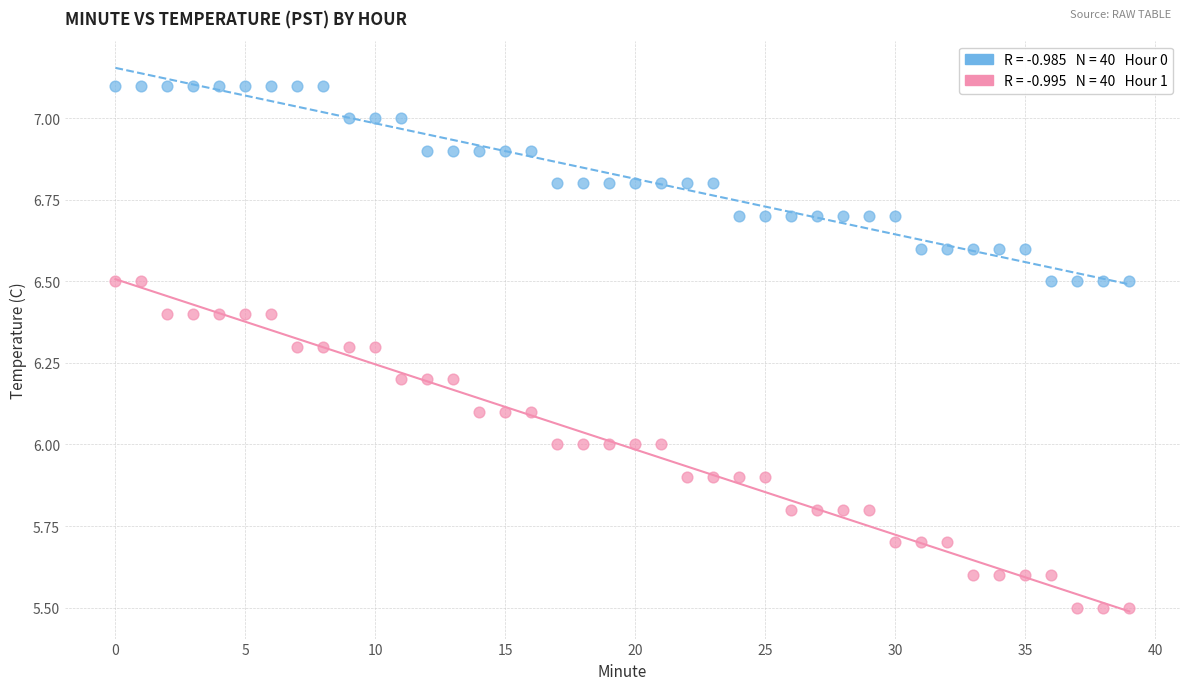

Across all data points, what is the range of Y values (max minus min)?

1.6